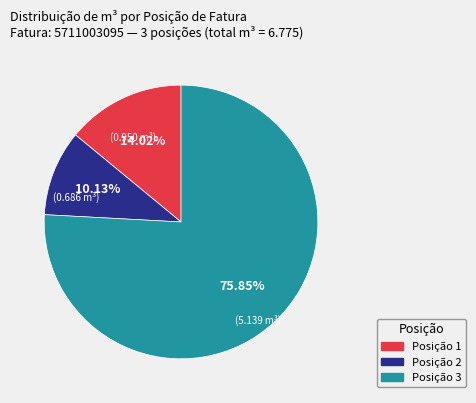

To the nearest percent, what is the average slice percentage?

33%